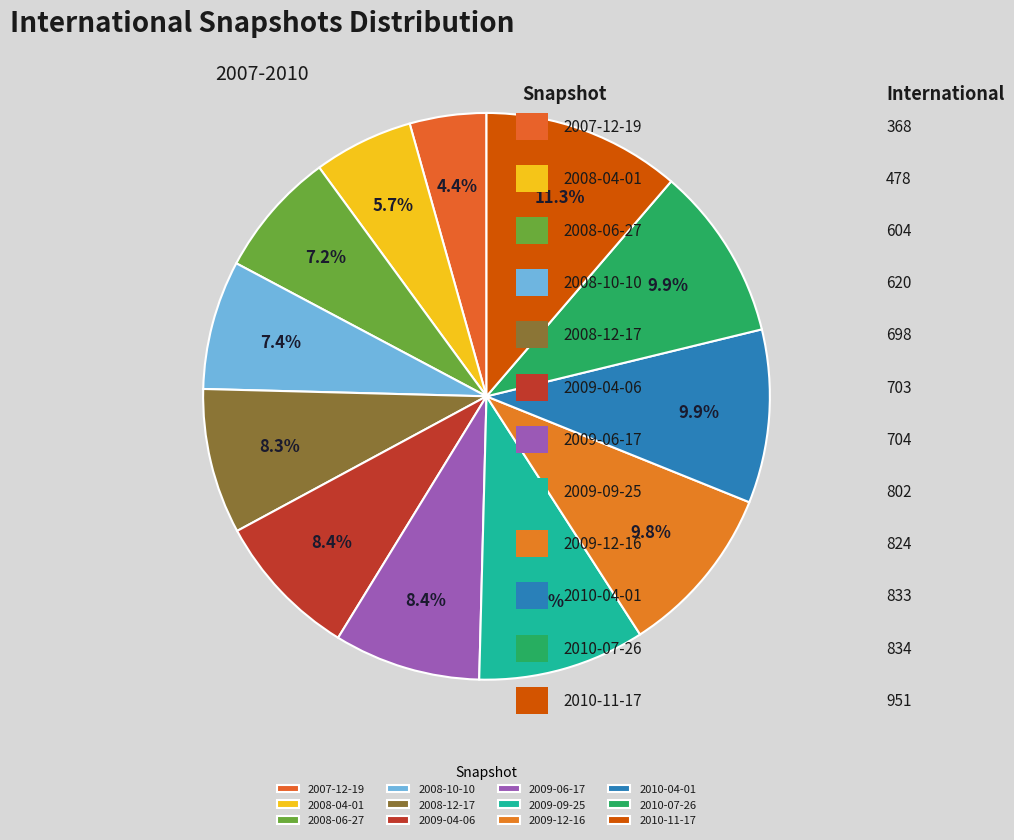

Rank the categories by value from highest to lowest.

2010-11-17, 2010-07-26, 2010-04-01, 2009-12-16, 2009-09-25, 2009-06-17, 2009-04-06, 2008-12-17, 2008-10-10, 2008-06-27, 2008-04-01, 2007-12-19